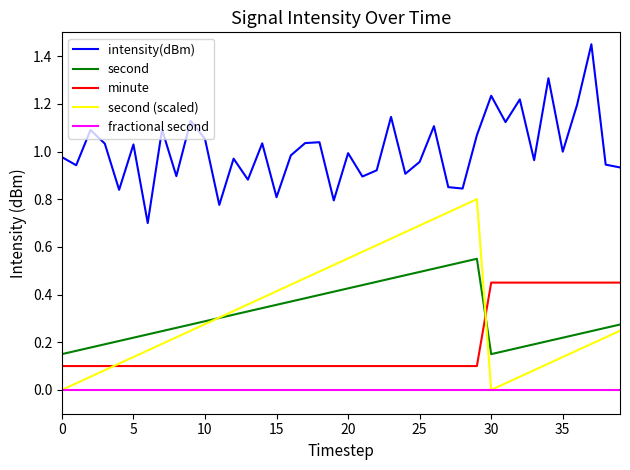

List the series in order of their peak value, lowest first.

fractional second, minute, second, second (scaled), intensity(dBm)